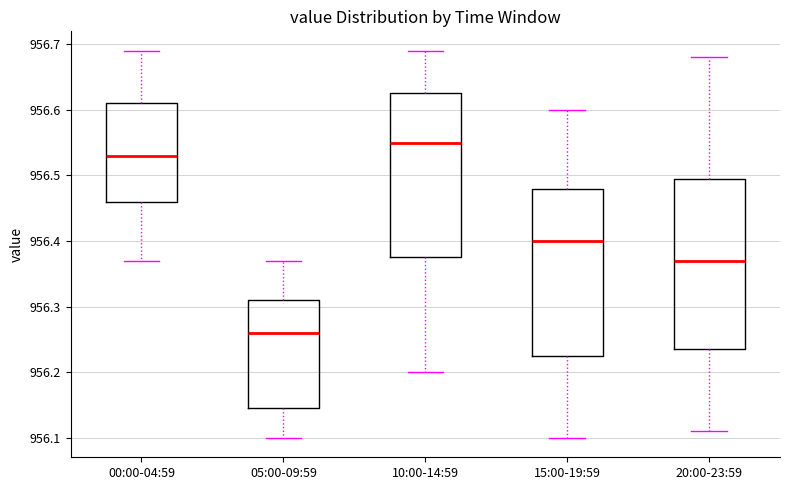

Reading left to right, transcribe this box plot: for each box, give where its median line is, the range the box spans, and where its two whiskers end, as read against the y-axis. The values are not printed on the chart, so give them approximately, as read against the axis.

00:00-04:59: median 956.53, box 956.46 to 956.61, whiskers 956.37 to 956.69
05:00-09:59: median 956.26, box 956.15 to 956.31, whiskers 956.10 to 956.37
10:00-14:59: median 956.55, box 956.38 to 956.63, whiskers 956.20 to 956.69
15:00-19:59: median 956.40, box 956.23 to 956.48, whiskers 956.10 to 956.60
20:00-23:59: median 956.37, box 956.24 to 956.50, whiskers 956.11 to 956.68